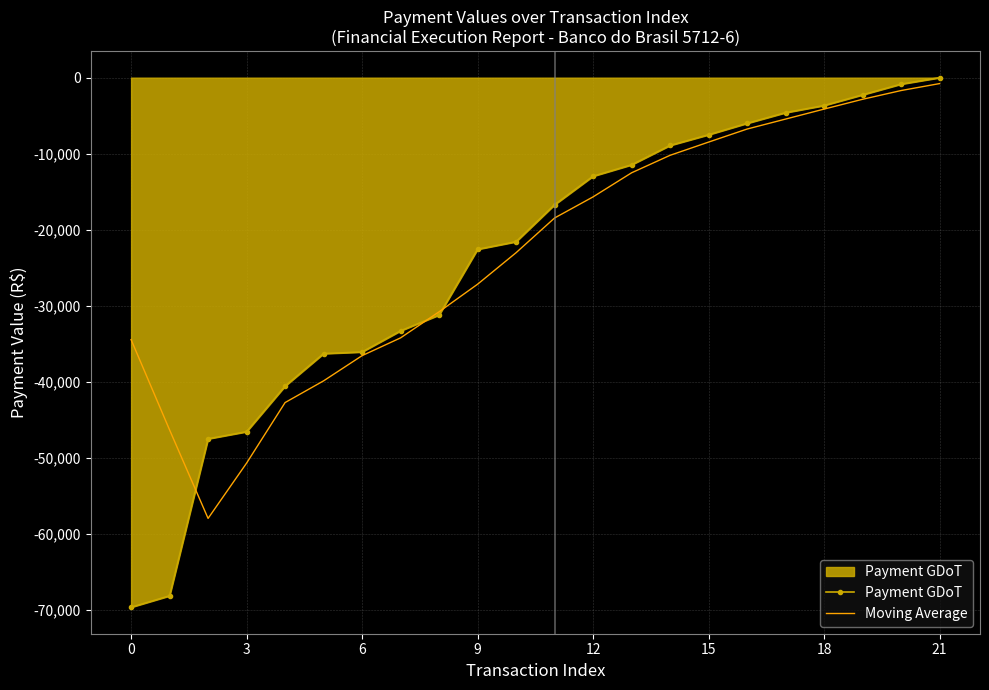

What is the lowest value of the Moving Average series?

-58005.7